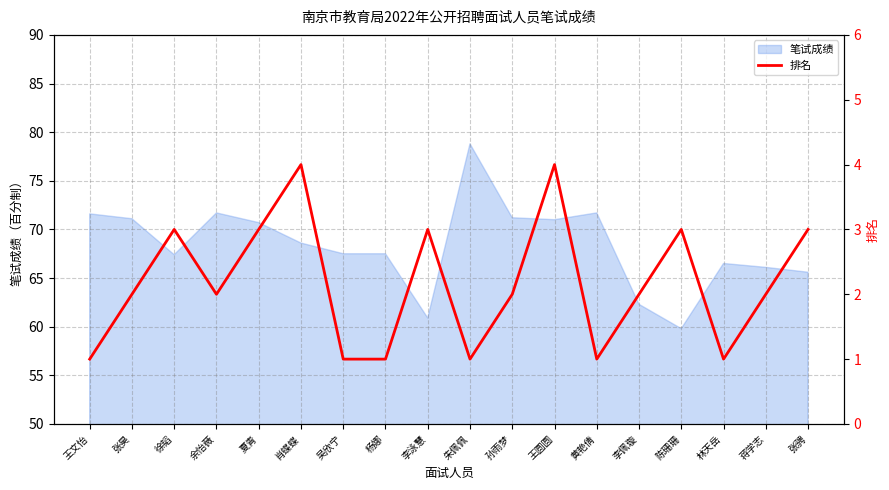

The chart shows a value of 1 at 朱佩佩. True or false?

False